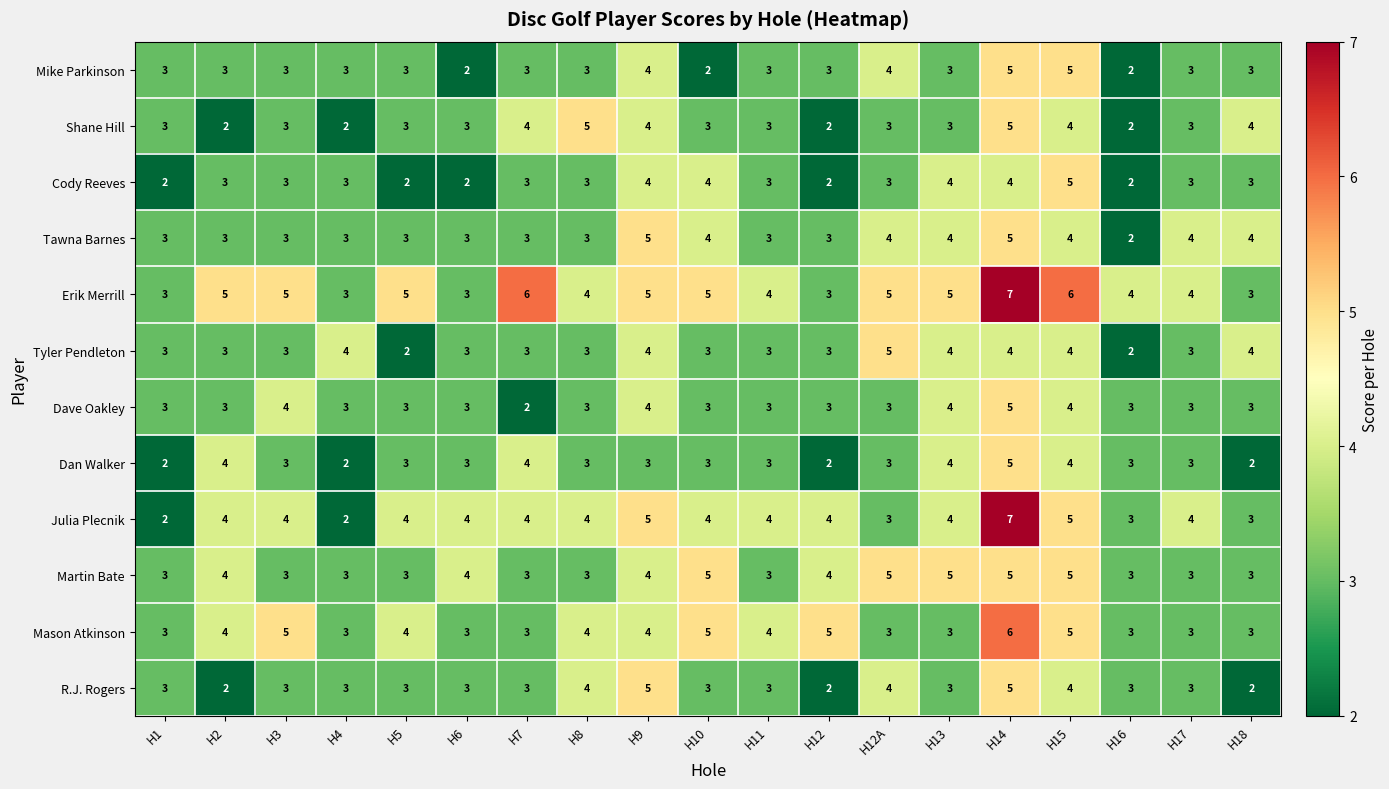

At which category is the sum across all series the highest?

H14